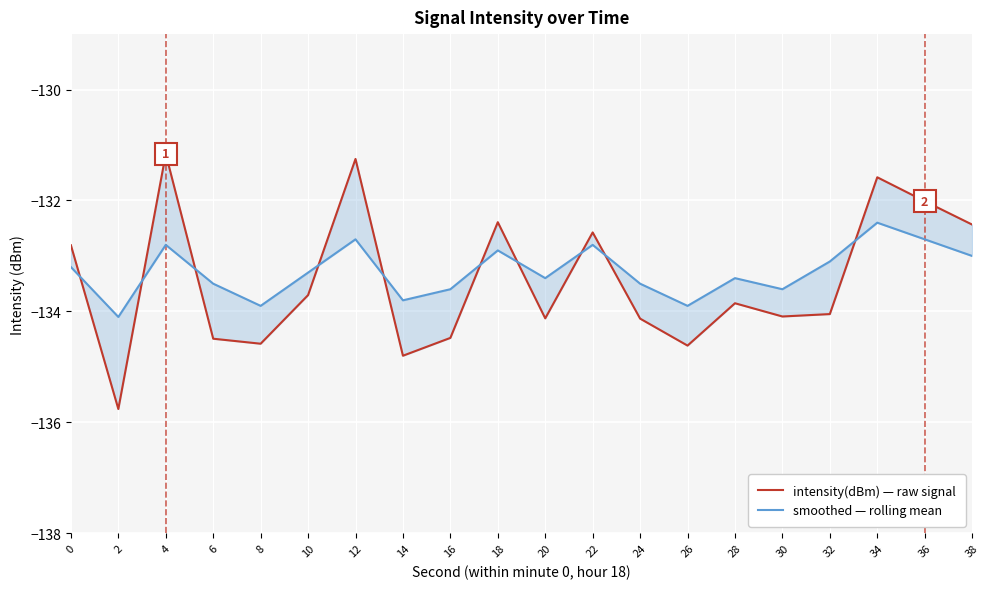

What is the spread (max minus min) of values at 30?

0.5